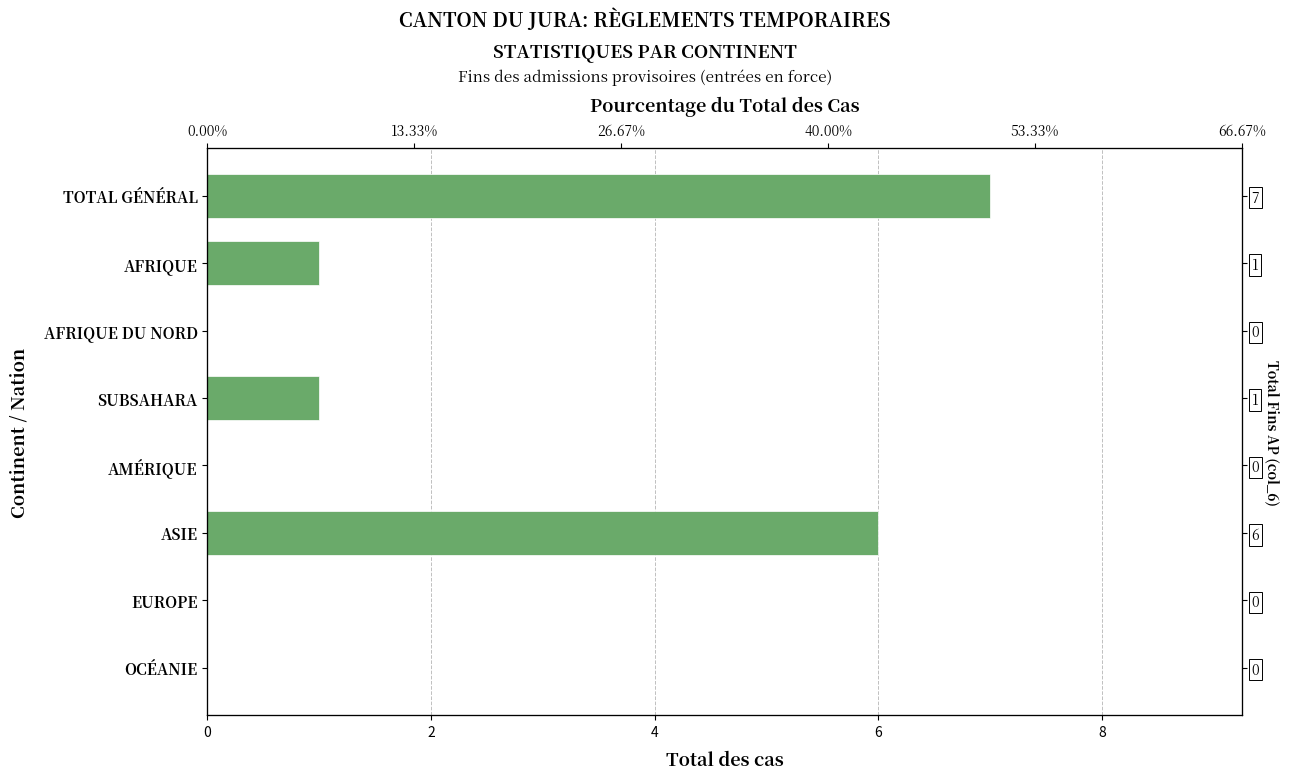

Are the bars grouped side by side (vs. stacked)?

No